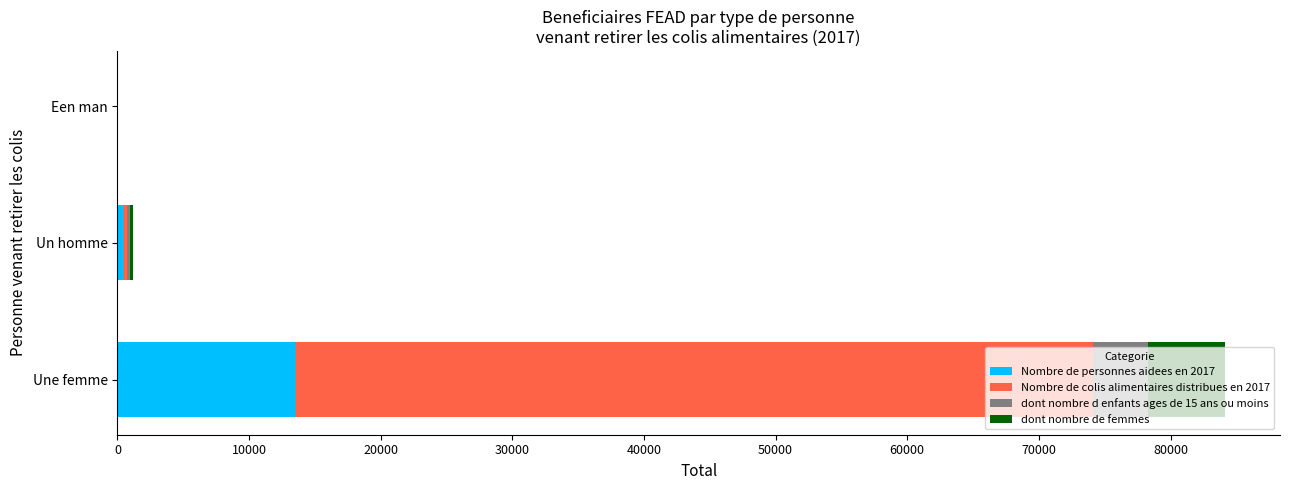

What is the sum of all Nombre de personnes aidees en 2017 values?

14068